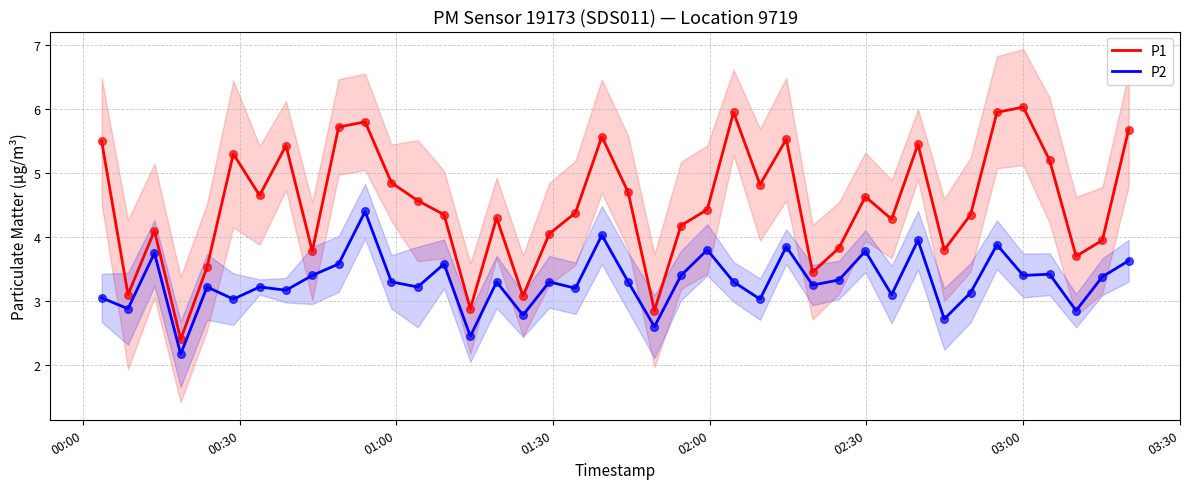

Which series reaches the maximum Y coordinate?

P1